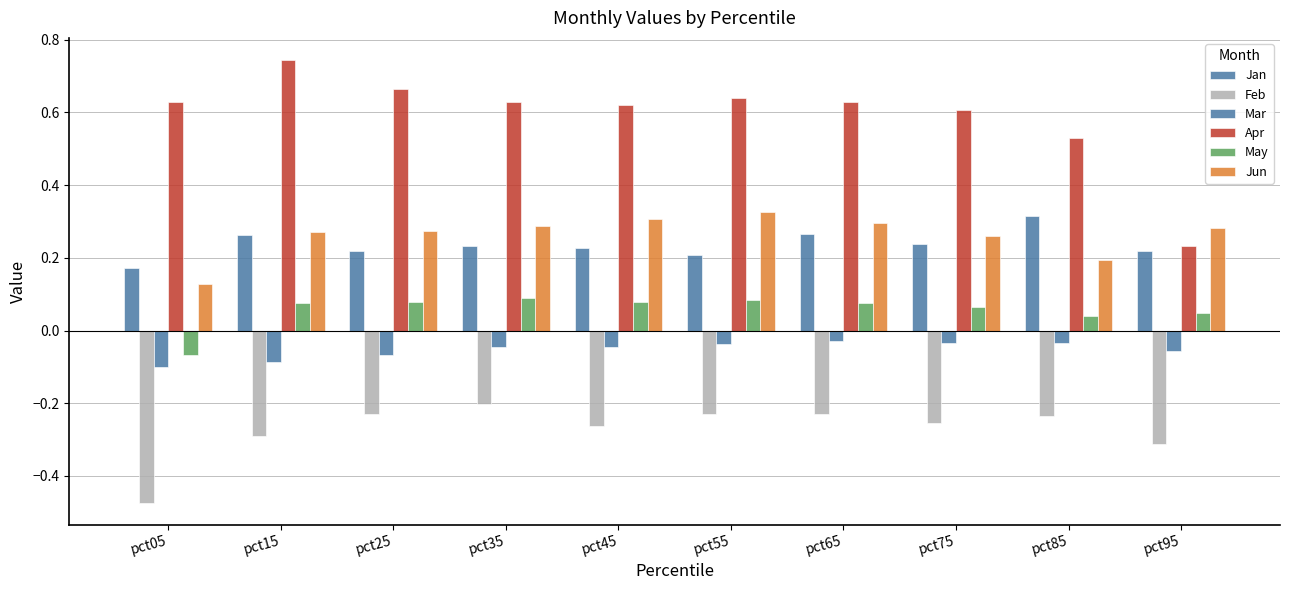

At which label does Jun reach its peak?

pct55